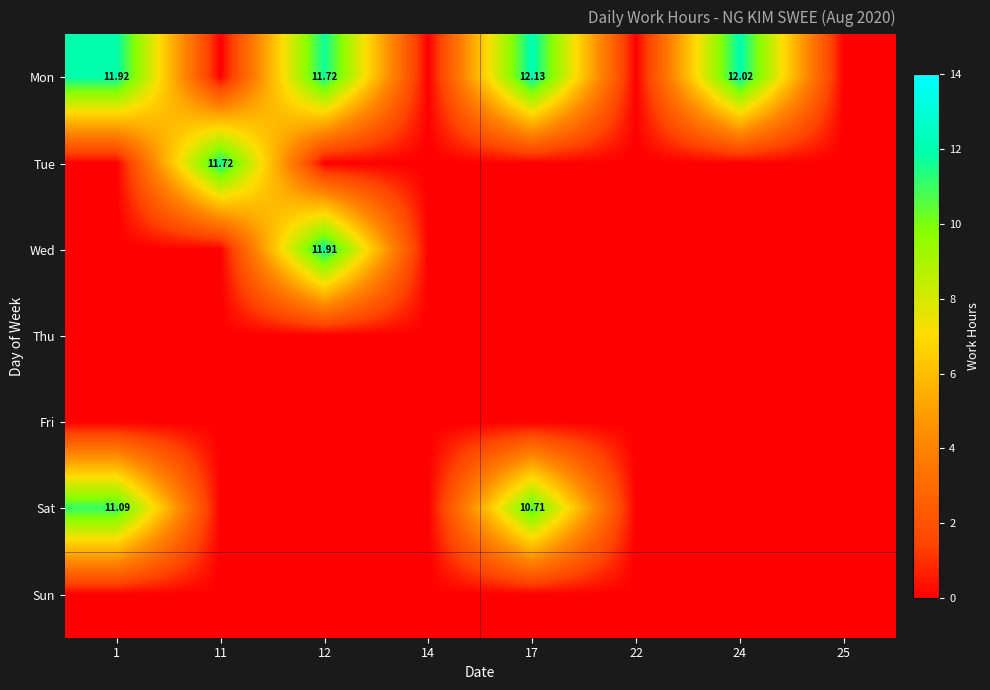

Is the value of Fri at 25 greater than the value of Sun at 17?

No